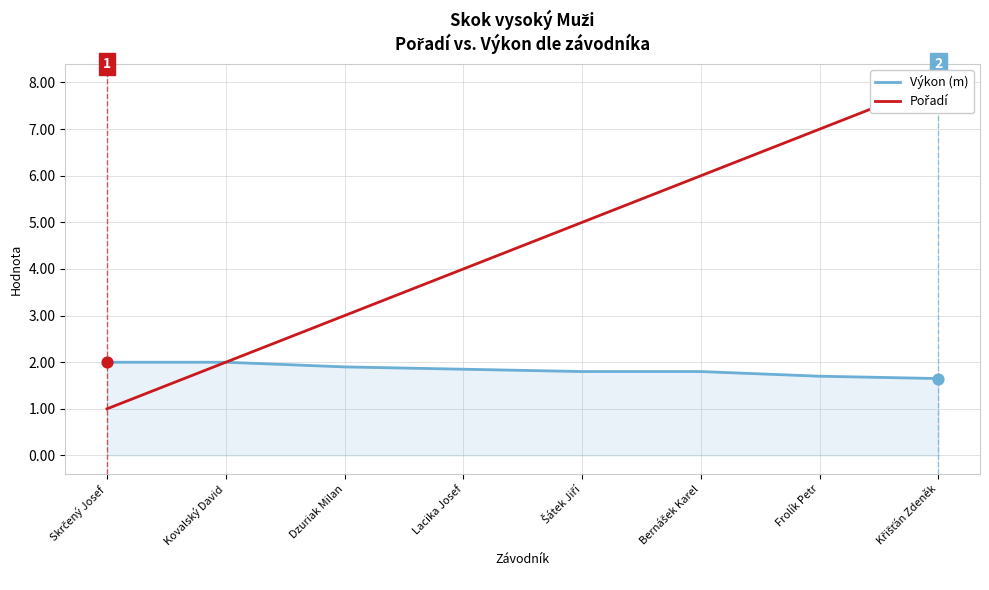

Which series has the largest total across all categories?

Pořadí